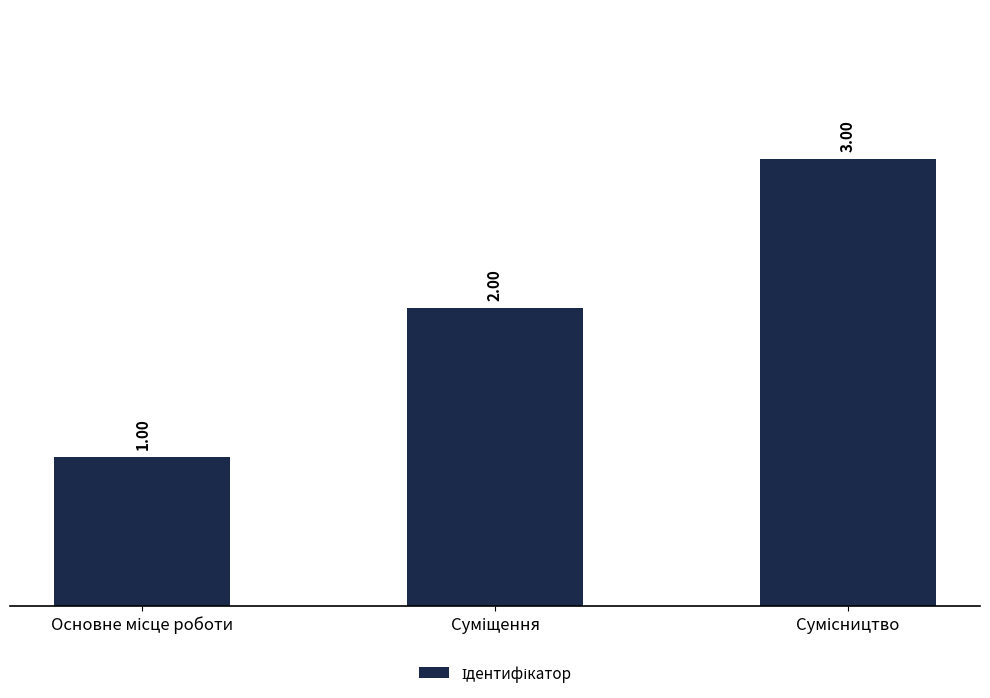

At which category does the chart reach its minimum across all series?

Основне місце роботи